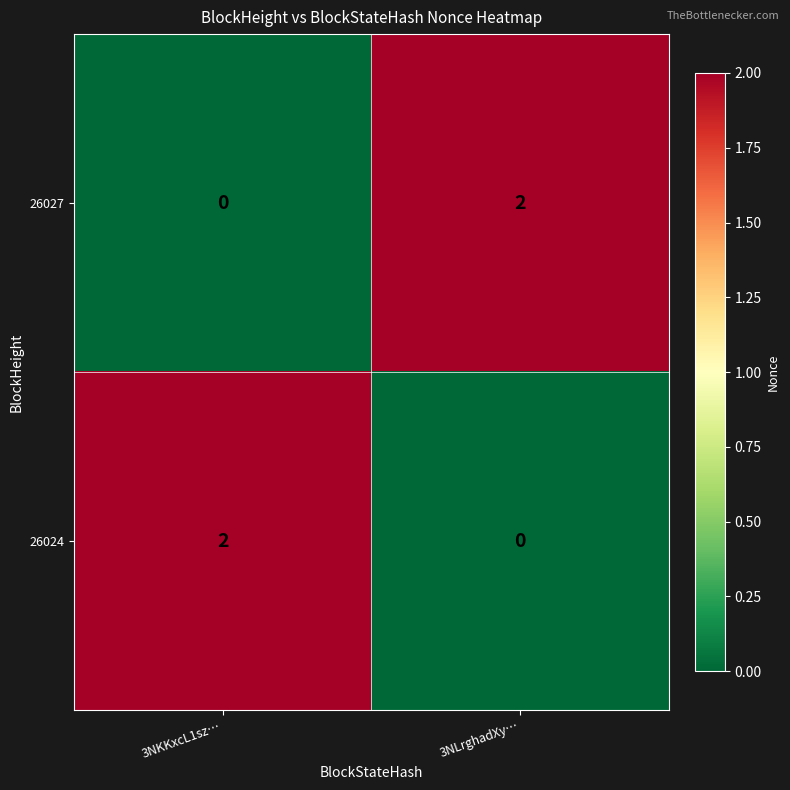

Rank the series at 3NKKxcL1sz… from highest to lowest value.

26024, 26027